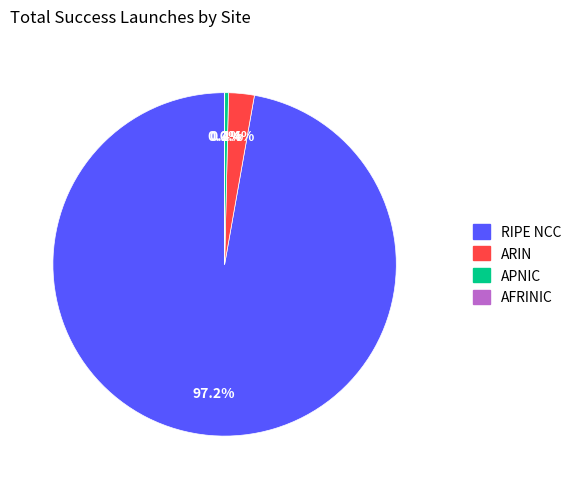

To the nearest percent, what percentage of the pie is RIPE NCC?

97%